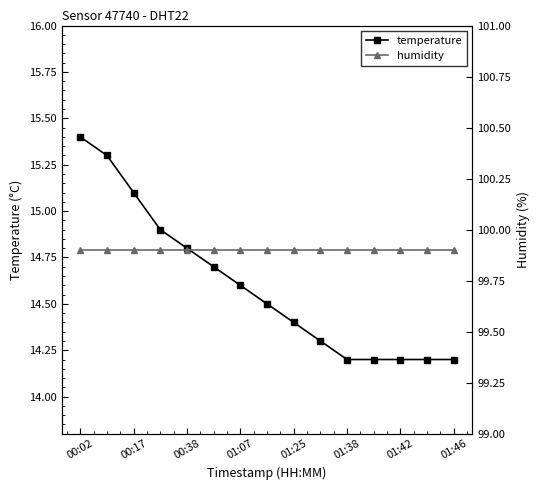

Which series has the largest range (max minus min)?

temperature